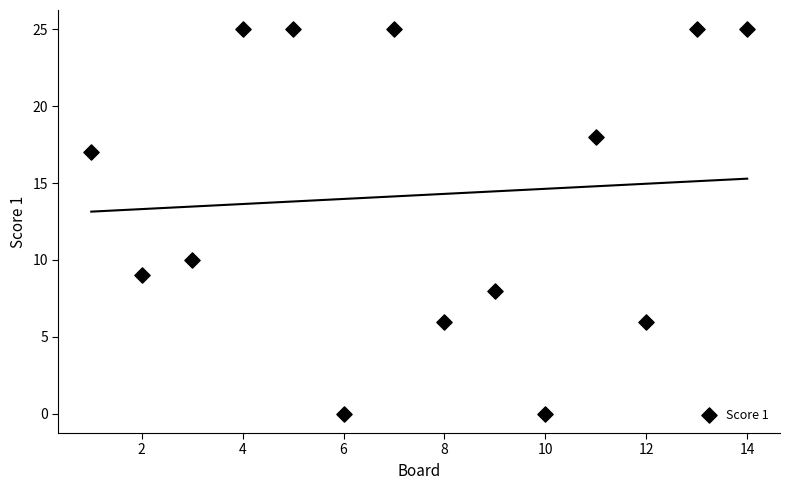

What is the range of Y values (max minus min)?

25